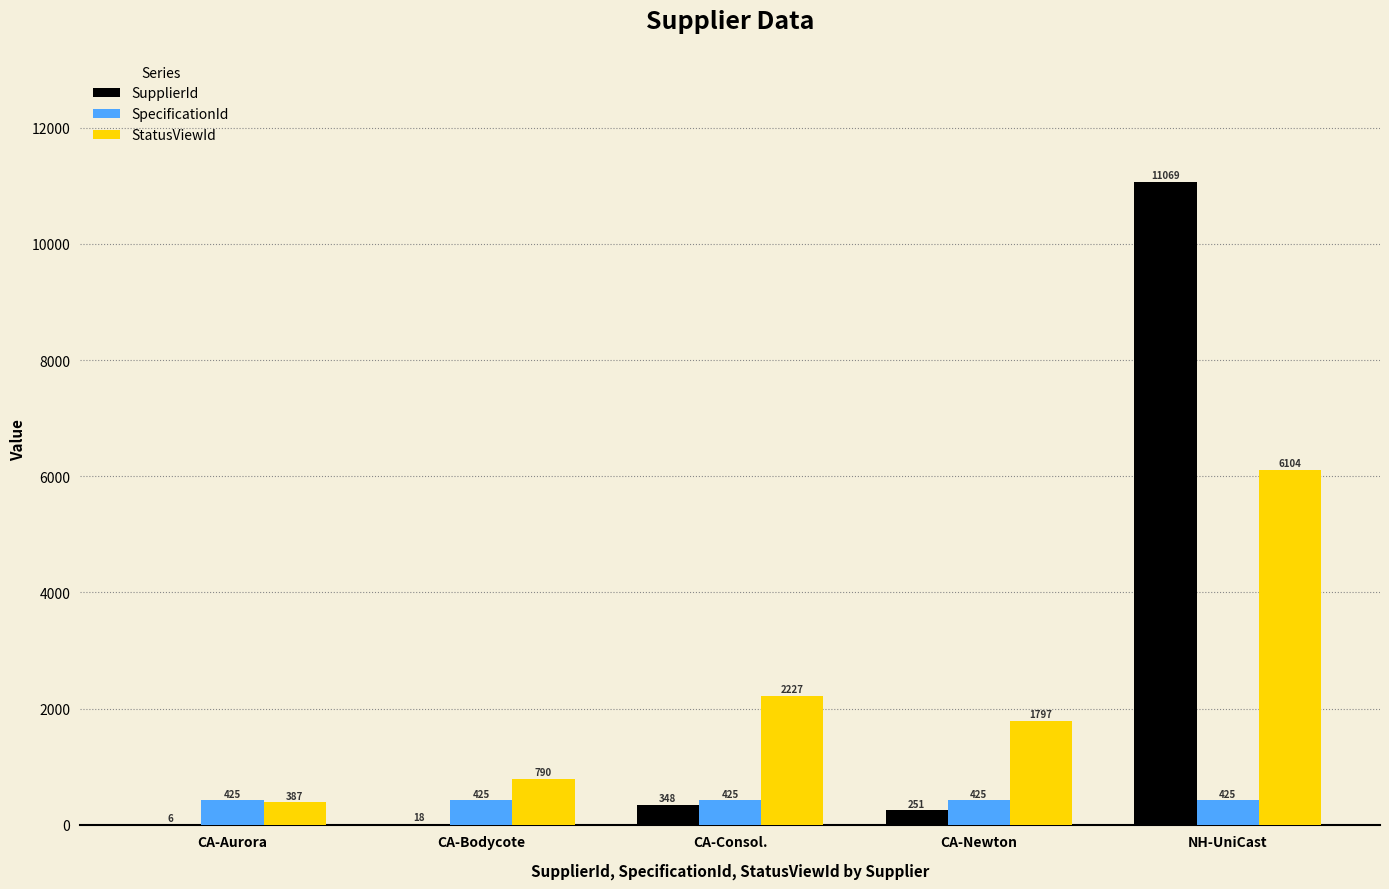

Is the value of StatusViewId at CA-Newton greater than the value of SpecificationId at CA-Newton?

Yes